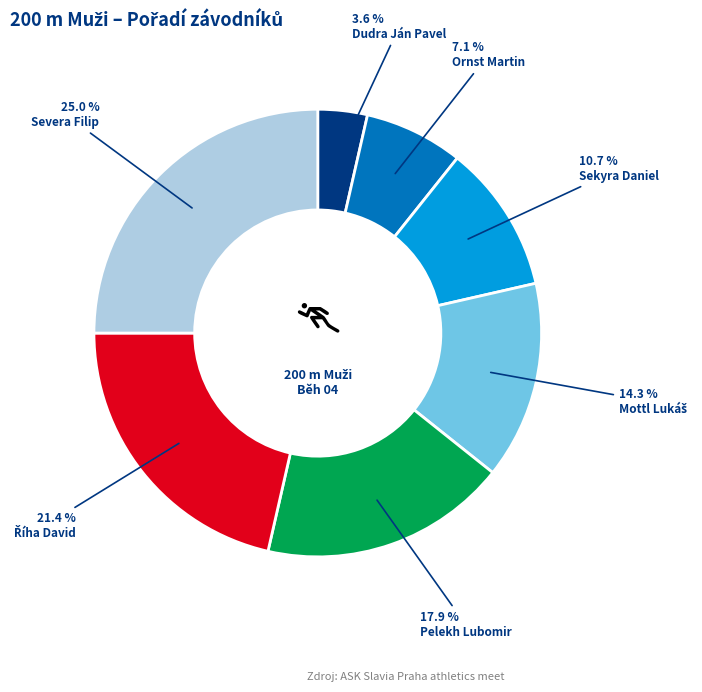

Does any single category account for the majority?

No